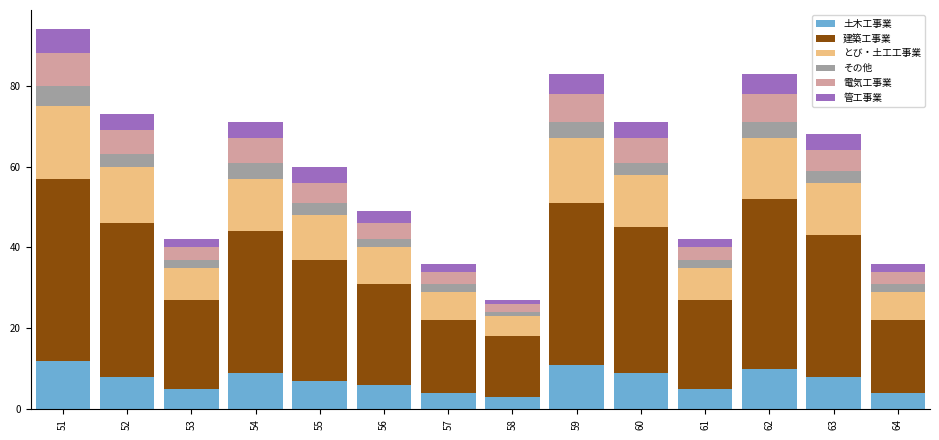

What are all the series names shown in the legend?

土木工事業, 建築工事業, とび・土工工事業, その他, 電気工事業, 管工事業